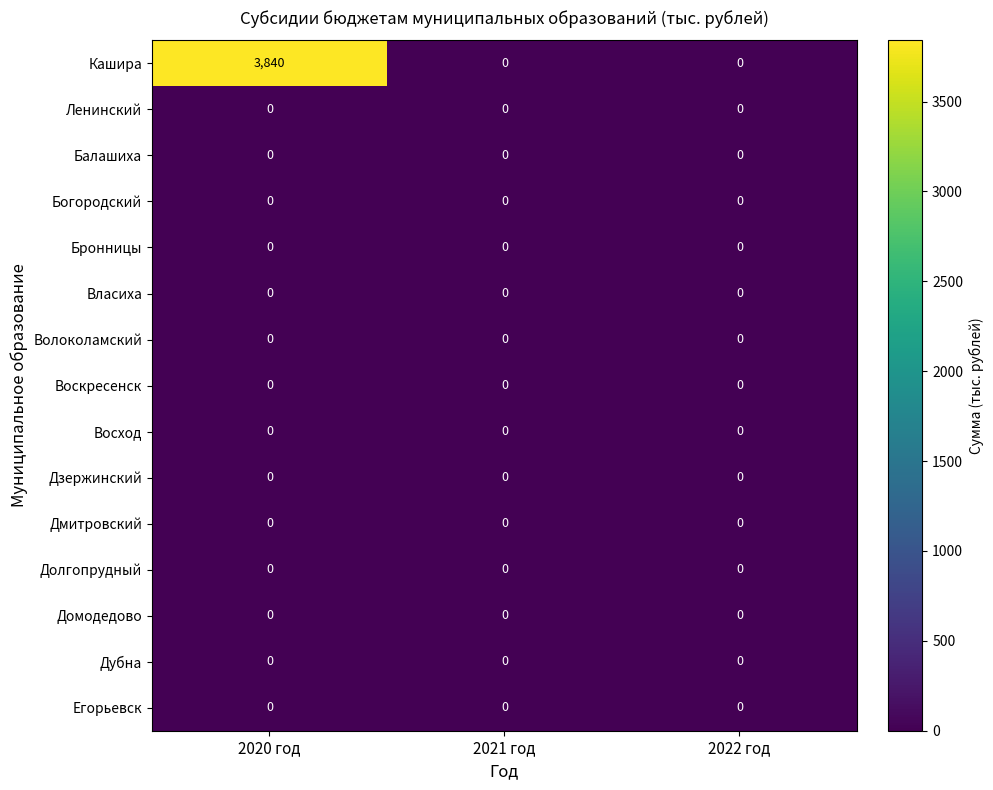

Which series changed the most between 2020 год and 2021 год?

Кашира